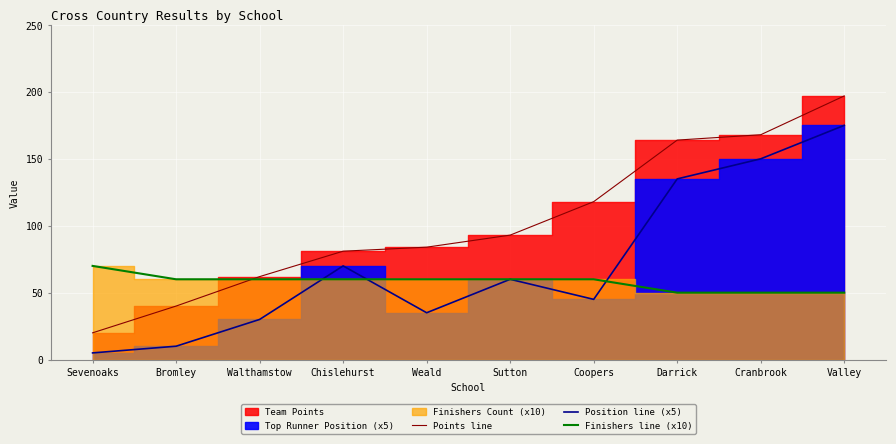

What is the value of the Finishers line (x10) point at the 1st from the left?

70